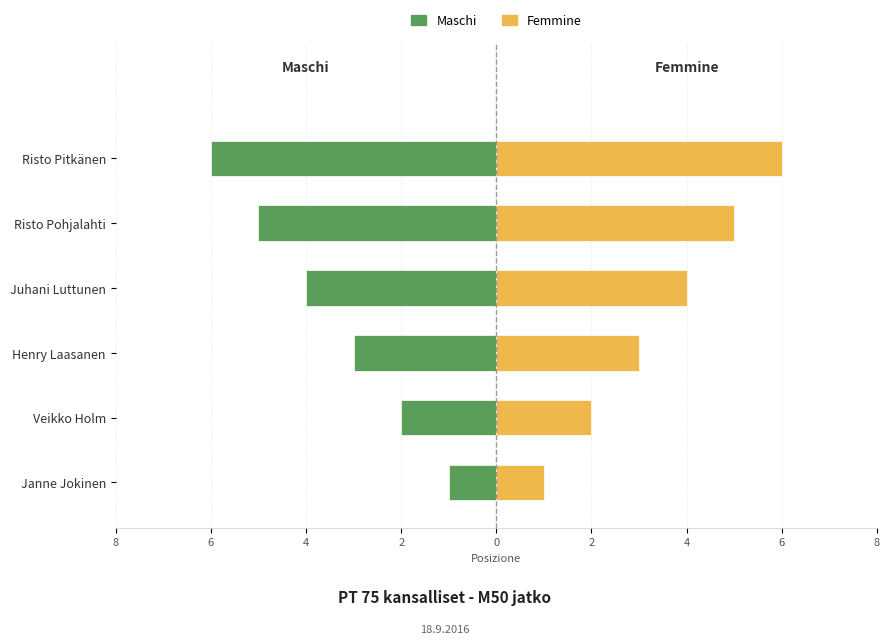

What is the sum of all Femmine values?

21